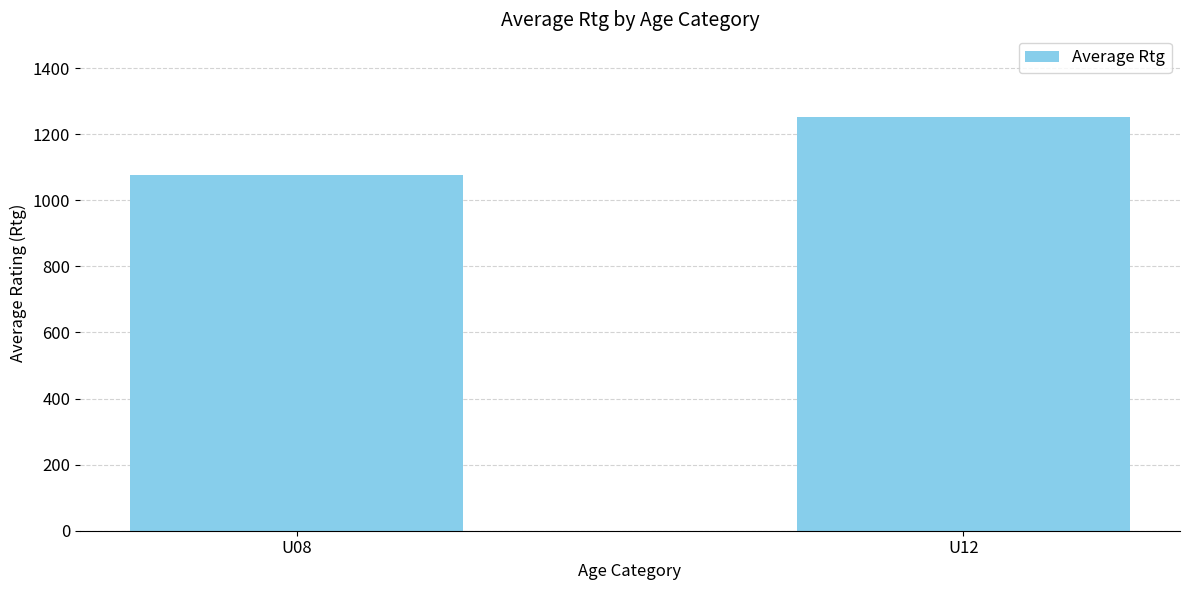

The chart shows a value of 1252.0 at U12. True or false?

True